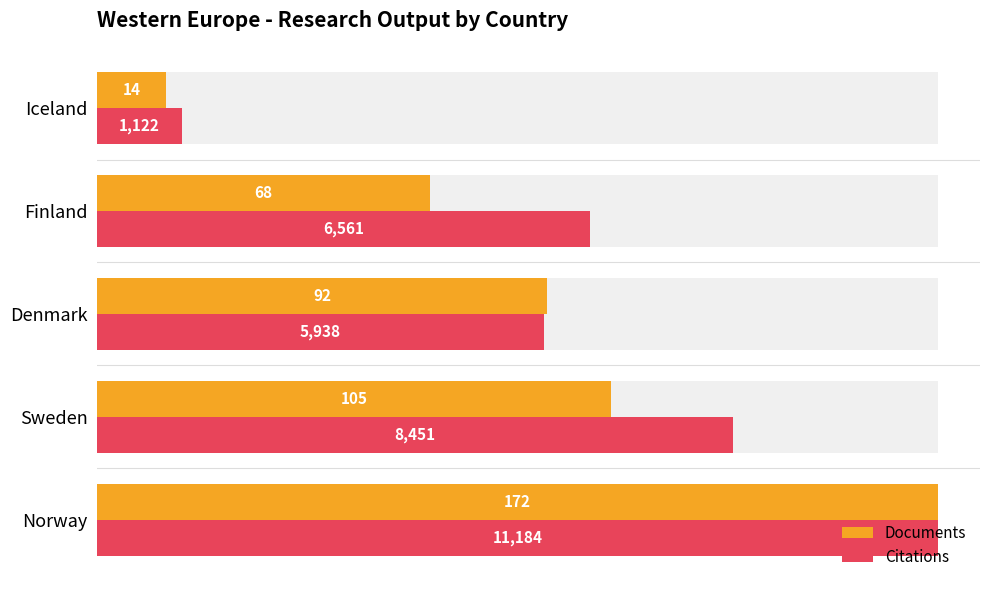

Which series has the largest total across all categories?

Citations